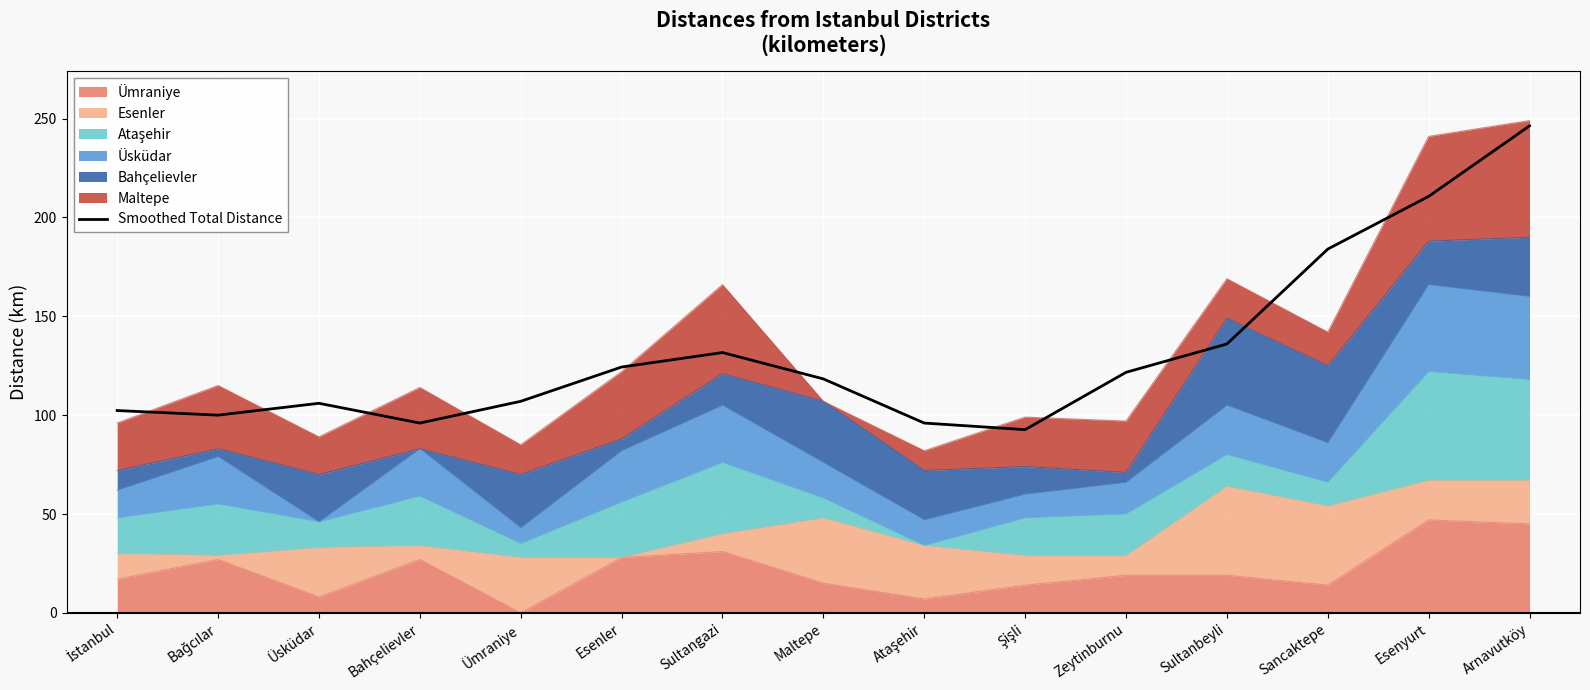

The chart shows a value of 52.0 at Ataşehir. True or false?

False